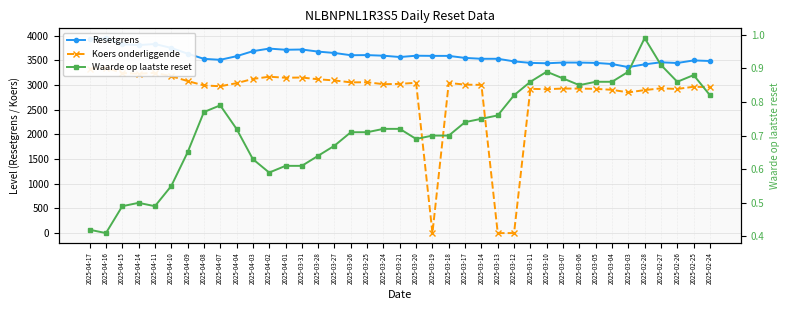

How many values in the Koers onderliggende series are below 3015?

19